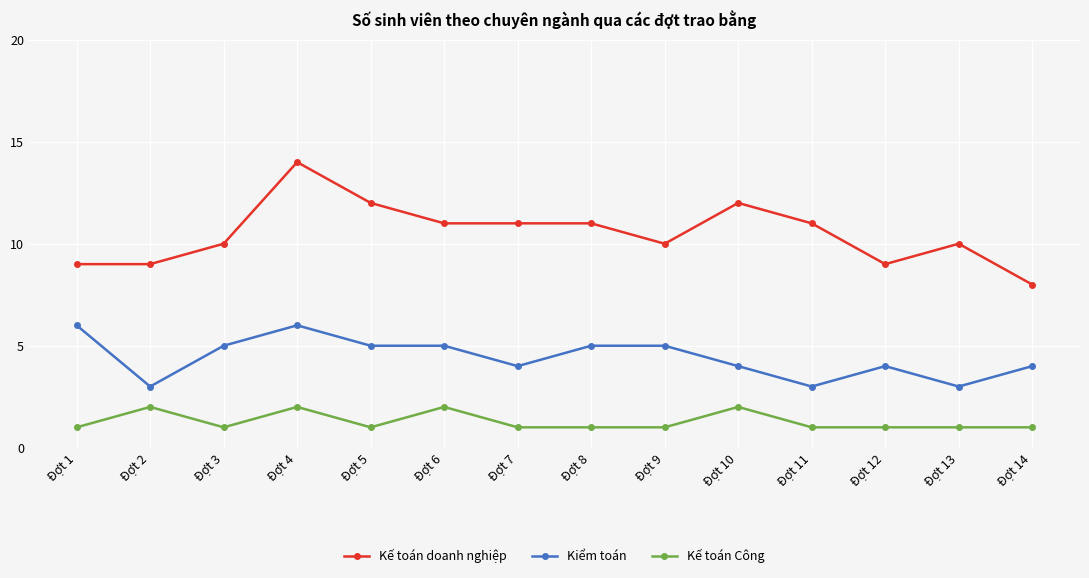

What is the approximate value of Kế toán Công at Đợt 13?

1